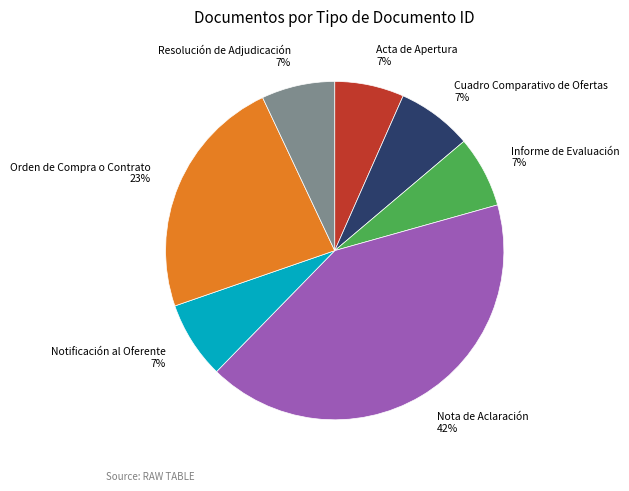

Does any single category account for the majority?

No